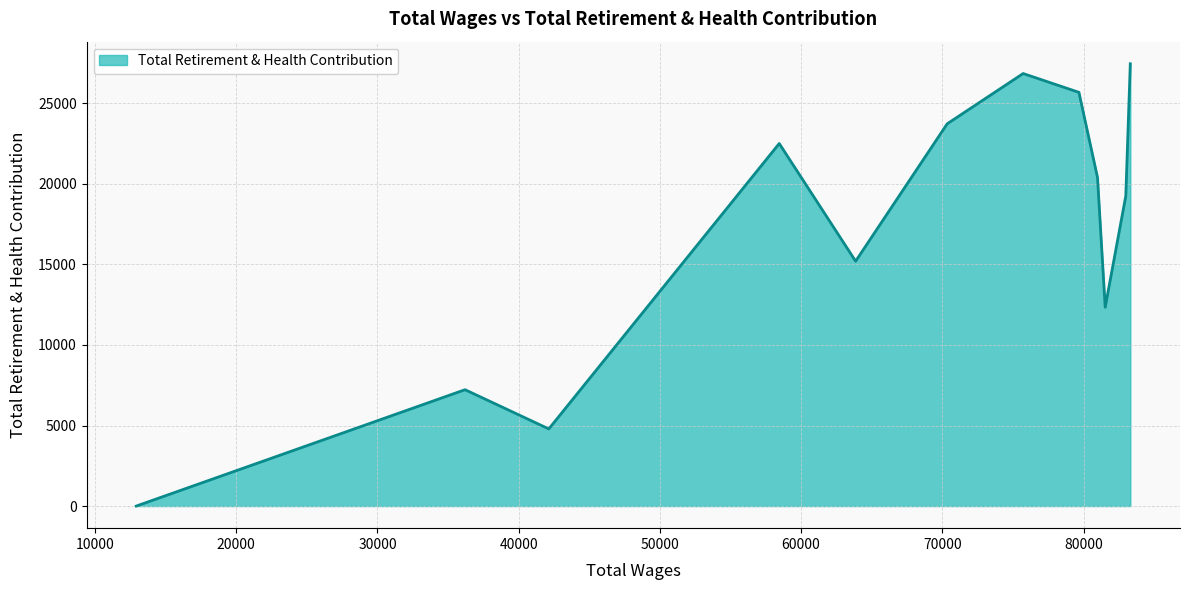

Does the chart have visible grid lines?

Yes